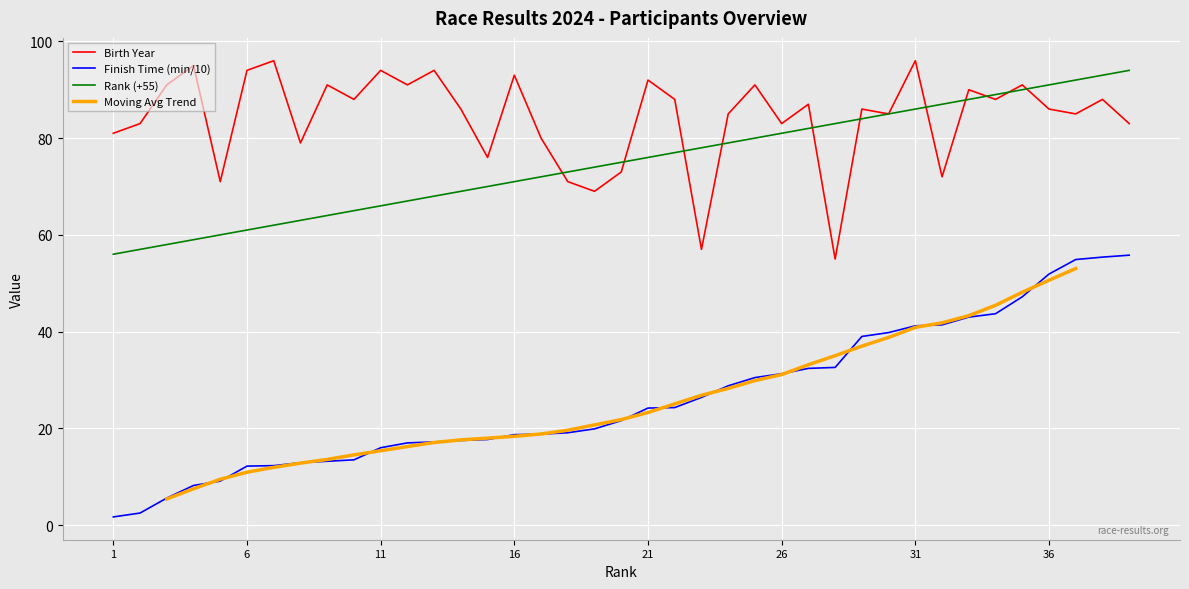

At which label does Birth Year reach its minimum?

28